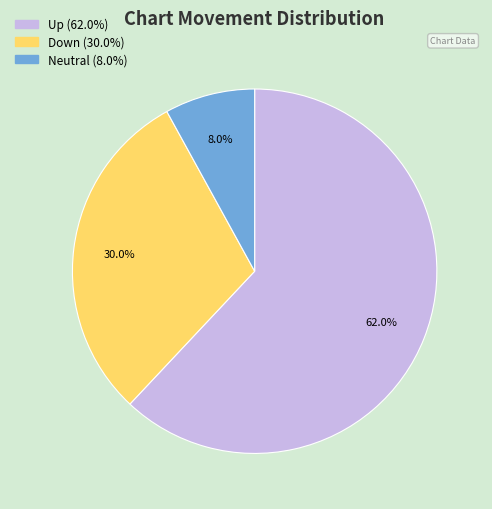

Is there a majority slice in this chart?

Yes